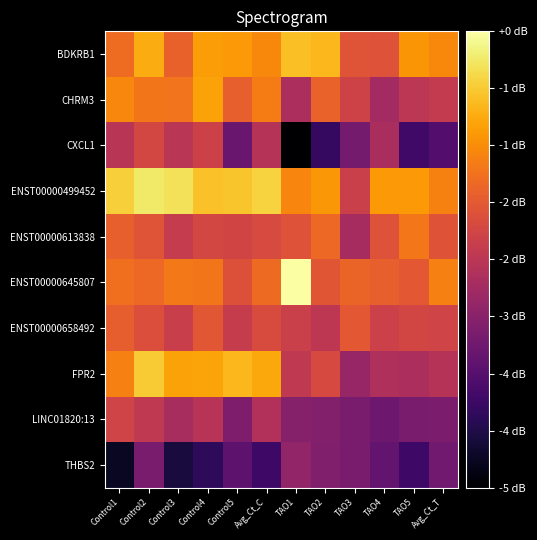

Reading left to right, what are all the values shown in this chart?

BDKRB1: Control1=-1.5	Control2=-0.9	Control3=-1.7	Control4=-1.0	Control5=-1.1	Avg_Ct_C=-1.2	TAO1=-0.7	TAO2=-0.8	TAO3=-1.8	TAO4=-1.9	TAO5=-1.1	Avg_Ct_T=-1.2
CHRM3: Control1=-1.2	Control2=-1.4	Control3=-1.5	Control4=-1.0	Control5=-1.7	Avg_Ct_C=-1.3	TAO1=-2.5	TAO2=-1.7	TAO3=-2.1	TAO4=-2.6	TAO5=-2.3	Avg_Ct_T=-2.2
CXCL1: Control1=-2.4	Control2=-2.0	Control3=-2.4	Control4=-2.1	Control5=-3.3	Avg_Ct_C=-2.4	TAO1=-4.7	TAO2=-3.9	TAO3=-3.2	TAO4=-2.6	TAO5=-3.8	Avg_Ct_T=-3.6
ENST00000499452: Control1=-0.5	Control2=-0.3	Control3=-0.4	Control4=-0.7	Control5=-0.6	Avg_Ct_C=-0.5	TAO1=-1.3	TAO2=-1.1	TAO3=-2.2	TAO4=-1.1	TAO5=-1.1	Avg_Ct_T=-1.3
ENST00000613838: Control1=-1.7	Control2=-1.8	Control3=-2.2	Control4=-2.0	Control5=-2.1	Avg_Ct_C=-2.0	TAO1=-1.9	TAO2=-1.6	TAO3=-2.6	TAO4=-1.9	TAO5=-1.4	Avg_Ct_T=-1.8
ENST00000645807: Control1=-1.5	Control2=-1.6	Control3=-1.4	Control4=-1.4	Control5=-1.9	Avg_Ct_C=-1.6	TAO1=0.0	TAO2=-1.8	TAO3=-1.6	TAO4=-1.7	TAO5=-1.8	Avg_Ct_T=-1.3
ENST00000658492: Control1=-1.7	Control2=-1.9	Control3=-2.2	Control4=-1.8	Control5=-2.2	Avg_Ct_C=-2.0	TAO1=-2.2	TAO2=-2.3	TAO3=-1.8	TAO4=-2.1	TAO5=-2.1	Avg_Ct_T=-2.1
FPR2: Control1=-1.3	Control2=-0.6	Control3=-1.0	Control4=-1.0	Control5=-0.8	Avg_Ct_C=-0.9	TAO1=-2.3	TAO2=-2.0	TAO3=-2.8	TAO4=-2.5	TAO5=-2.5	Avg_Ct_T=-2.4
LINC01820:13: Control1=-2.1	Control2=-2.3	Control3=-2.6	Control4=-2.4	Control5=-3.1	Avg_Ct_C=-2.5	TAO1=-3.0	TAO2=-3.0	TAO3=-3.1	TAO4=-3.3	TAO5=-3.1	Avg_Ct_T=-3.1
THBS2: Control1=-4.4	Control2=-3.1	Control3=-4.2	Control4=-4.0	Control5=-3.5	Avg_Ct_C=-3.8	TAO1=-2.8	TAO2=-3.0	TAO3=-3.1	TAO4=-3.4	TAO5=-3.8	Avg_Ct_T=-3.2